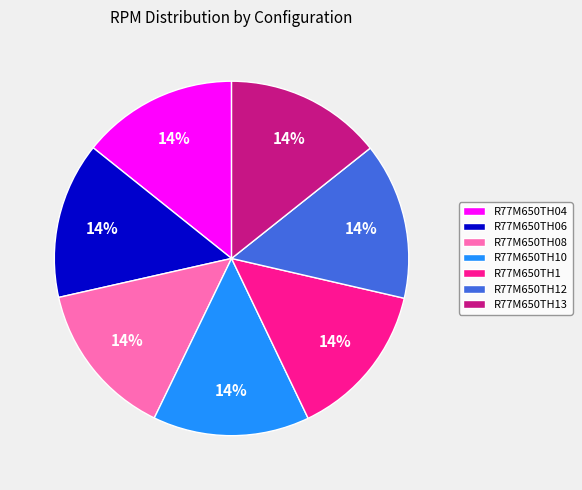

Do R77M650TH06 and R77M650TH10 together represent more than half of the pie?

No